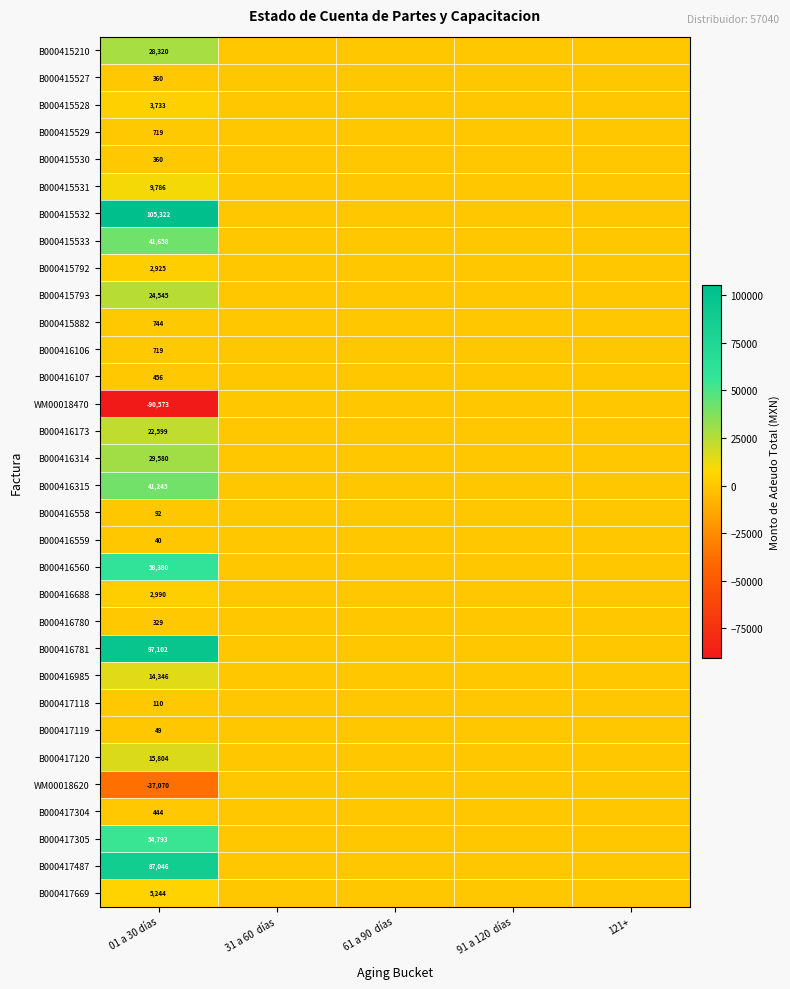

Is it true that B000415528 equals 6244 at 01 a 30 días?

False